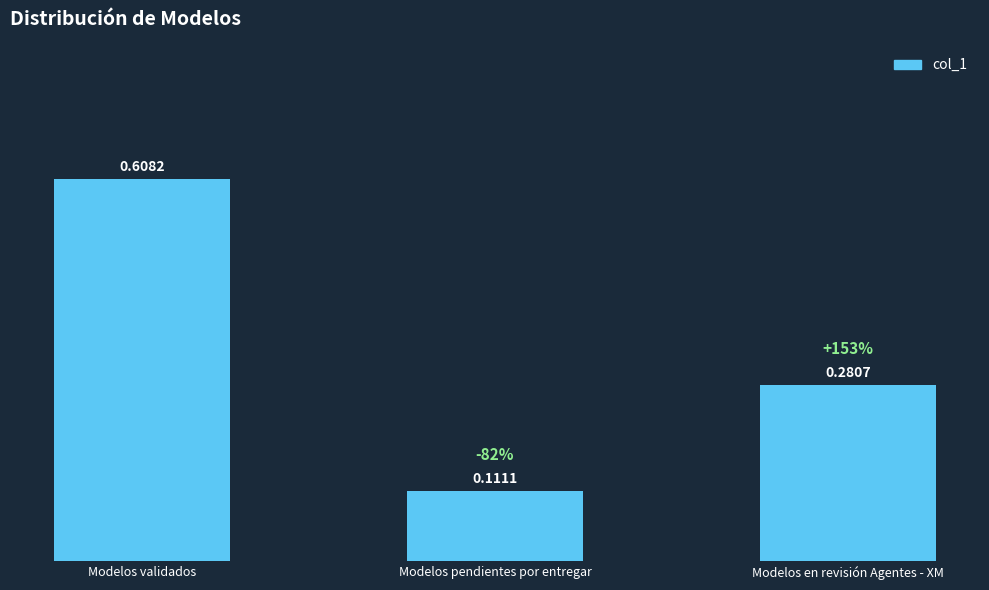

What is the sum of all values?

1.0